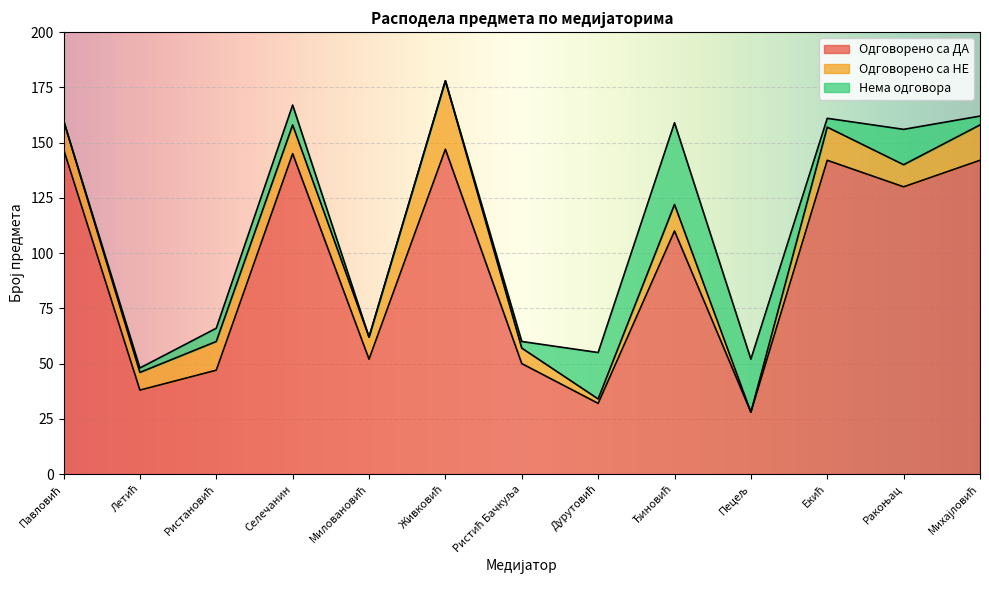

List the labels in order of Нема одговора value, largest first.

Ђиновић, Пецељ, Дурутовић, Ракоњац, Селечанин, Ристановић, Екић, Михајловић, Ристић Бачкуља, Летић, Павловић, Миловановић, Живковић